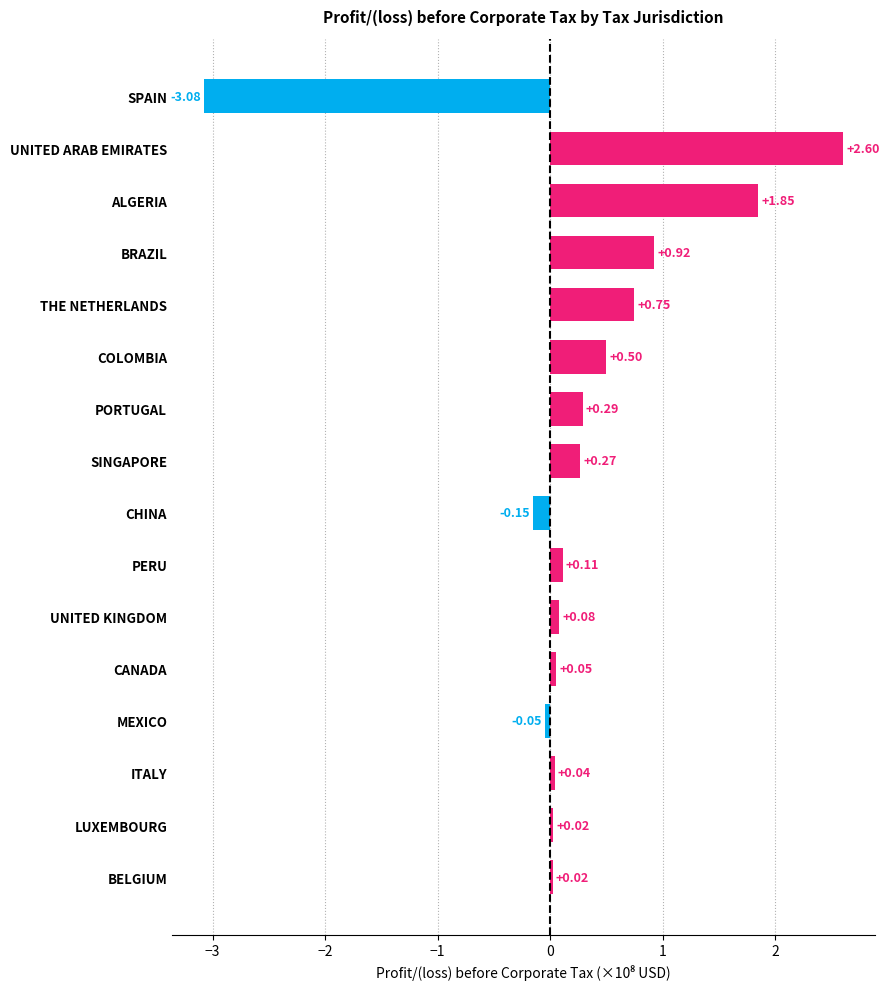

What is the sum of the values at BRAZIL and ITALY?

1.0